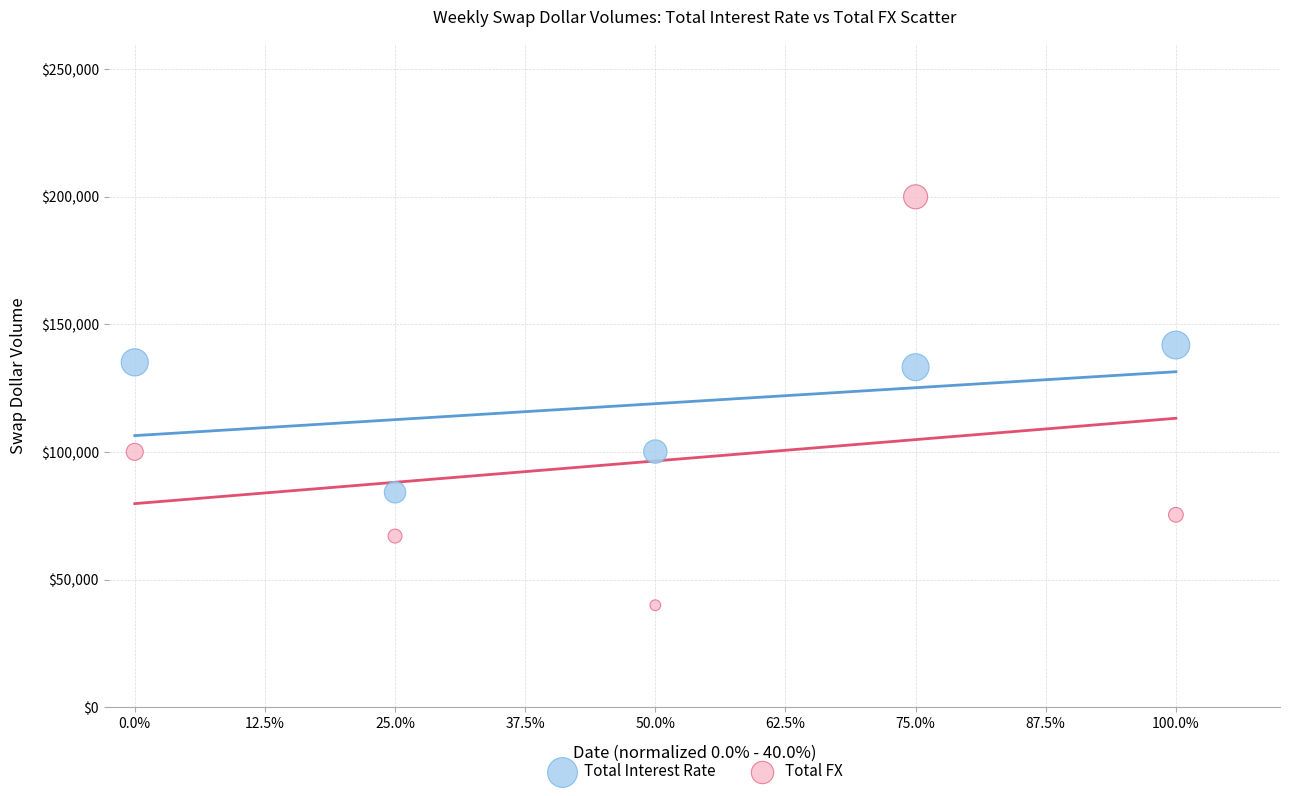

Which series reaches the minimum Y coordinate?

Total FX